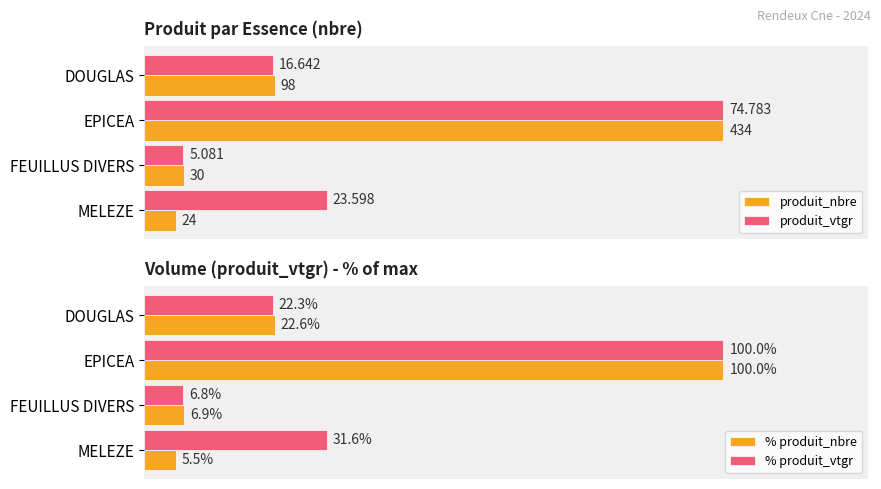

What is the average value of the % produit_nbre series?

33.8